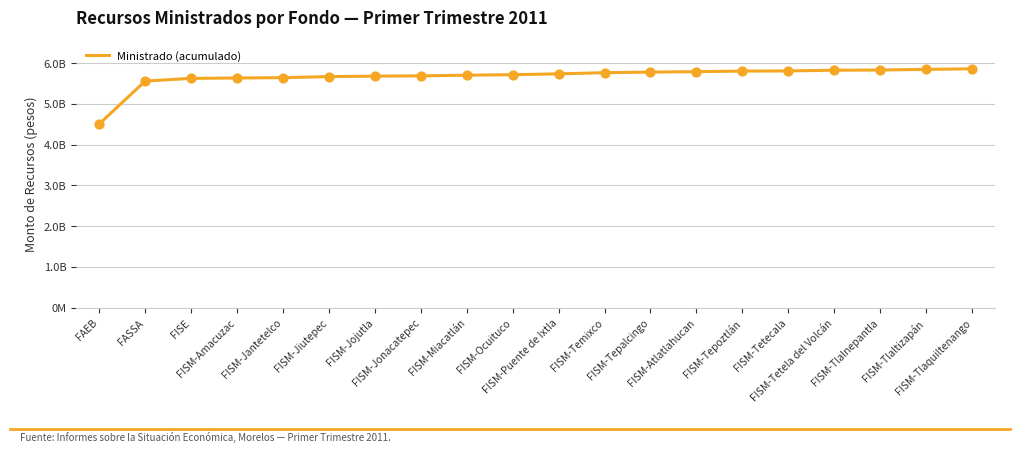

Approximately how many times larger is the value at FISM-Miacatlán compared to FISM-Puente de Ixtla?

1.0